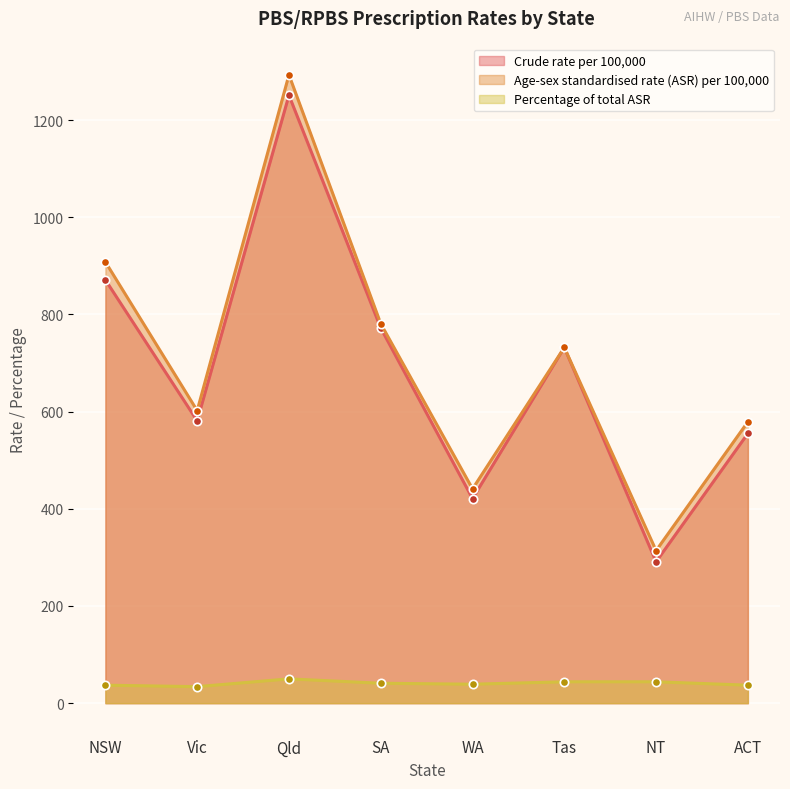

What value does the Crude rate per 100,000 series have at NSW?

871